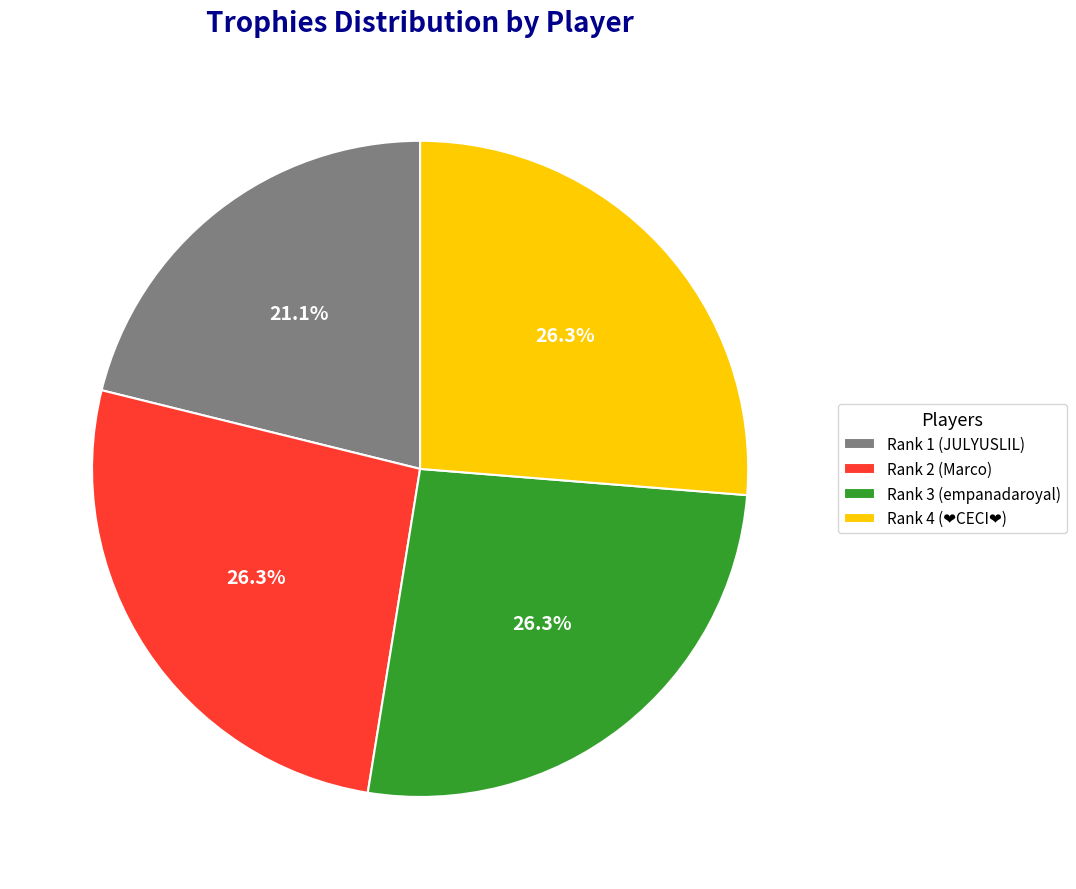

What is the smallest slice in the pie chart?

Rank 1 (JULYUSLIL)